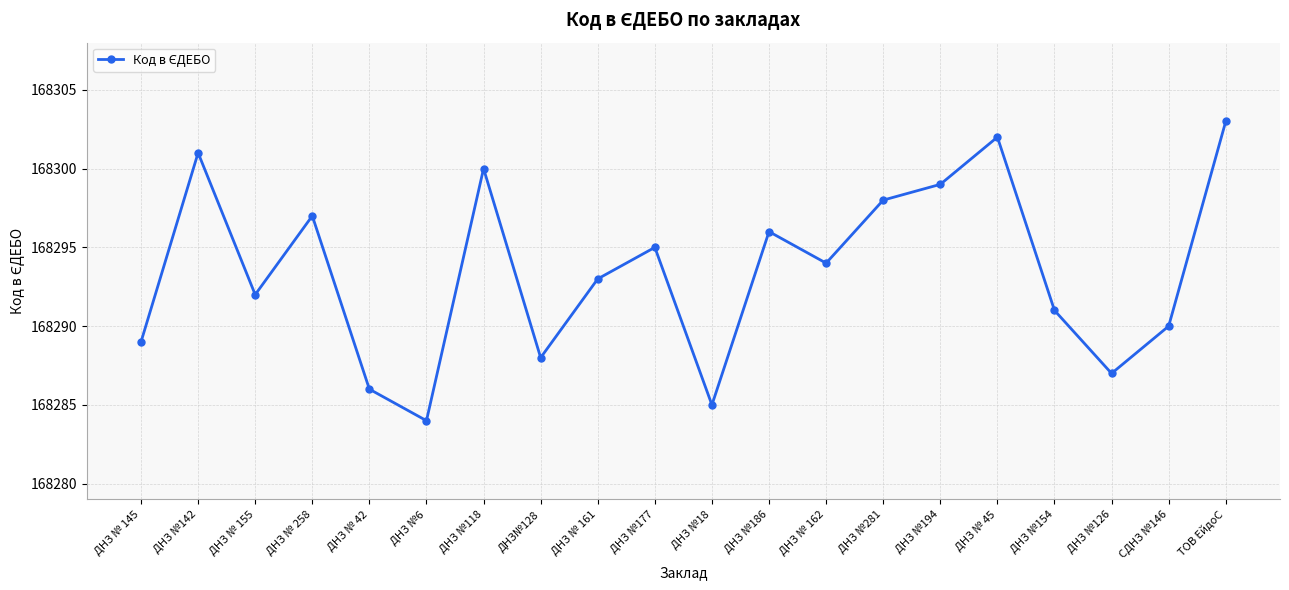

What is the difference between the maximum and minimum values?

19